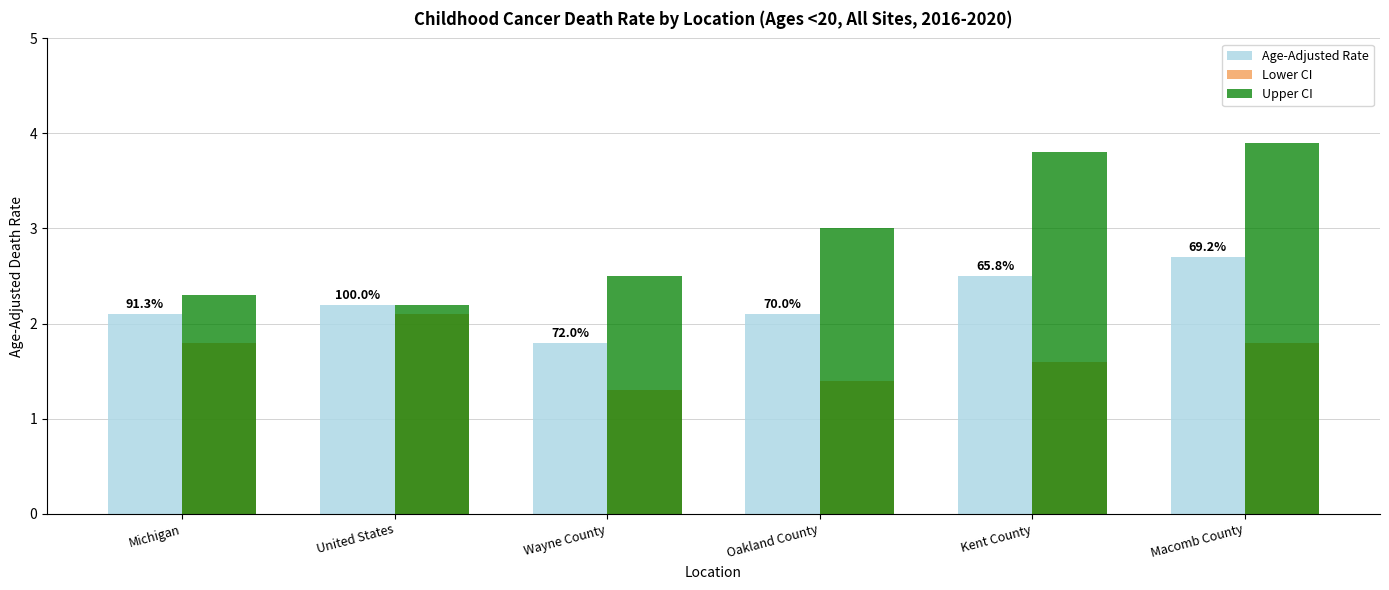

Is it true that Upper CI equals 2.2 at United States?

True